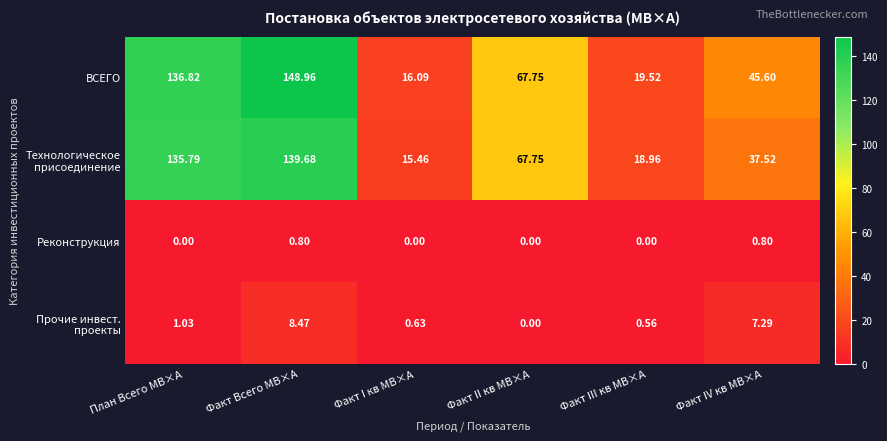

What is the spread (max minus min) of values at Факт Всего МВ×А?

148.2